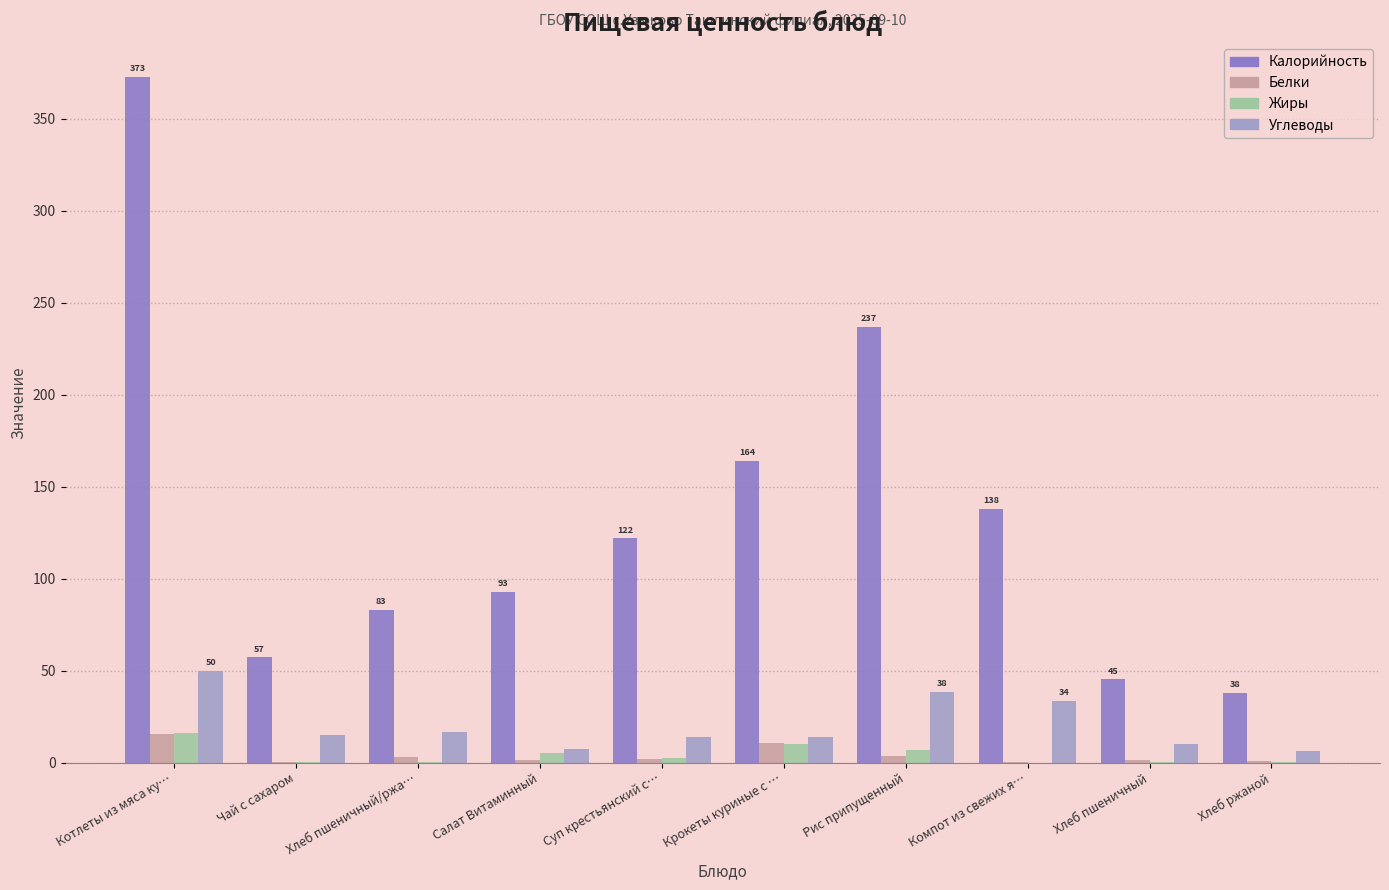

Which series has the widest spread of values?

Калорийность